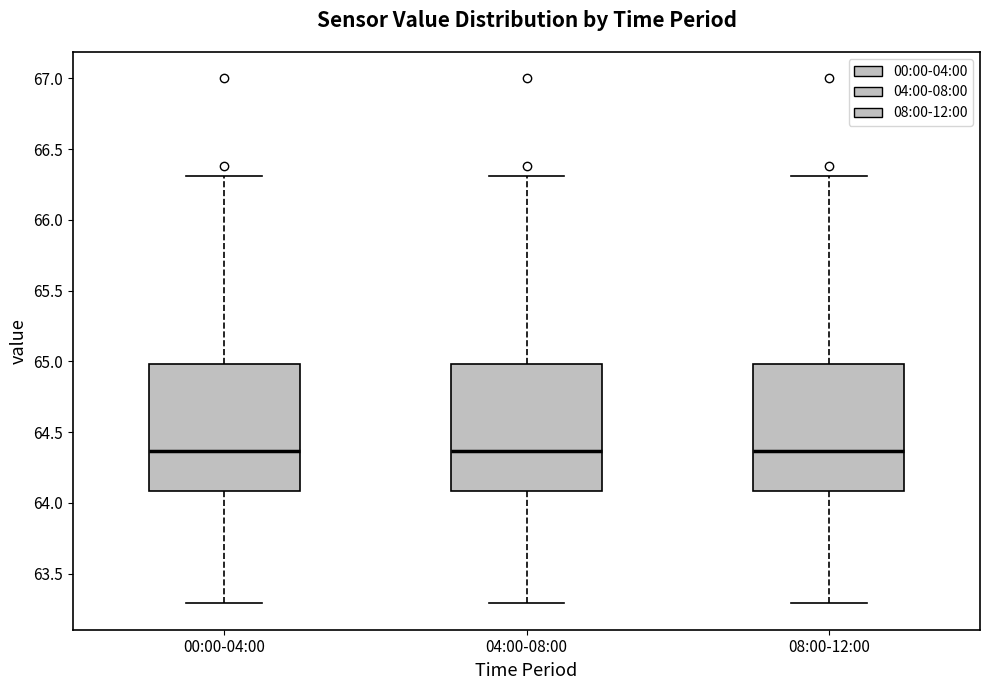

Reading left to right, transcribe this box plot: for each box, give where its median line is, the range the box spans, and where its two whiskers end, as read against the y-axis. The values are not printed on the chart, so give them approximately, as read against the axis.

00:00-04:00: median 64.35, box 64.10 to 65.00, whiskers 63.30 to 66.30
04:00-08:00: median 64.35, box 64.10 to 65.00, whiskers 63.30 to 66.30
08:00-12:00: median 64.35, box 64.10 to 65.00, whiskers 63.30 to 66.30